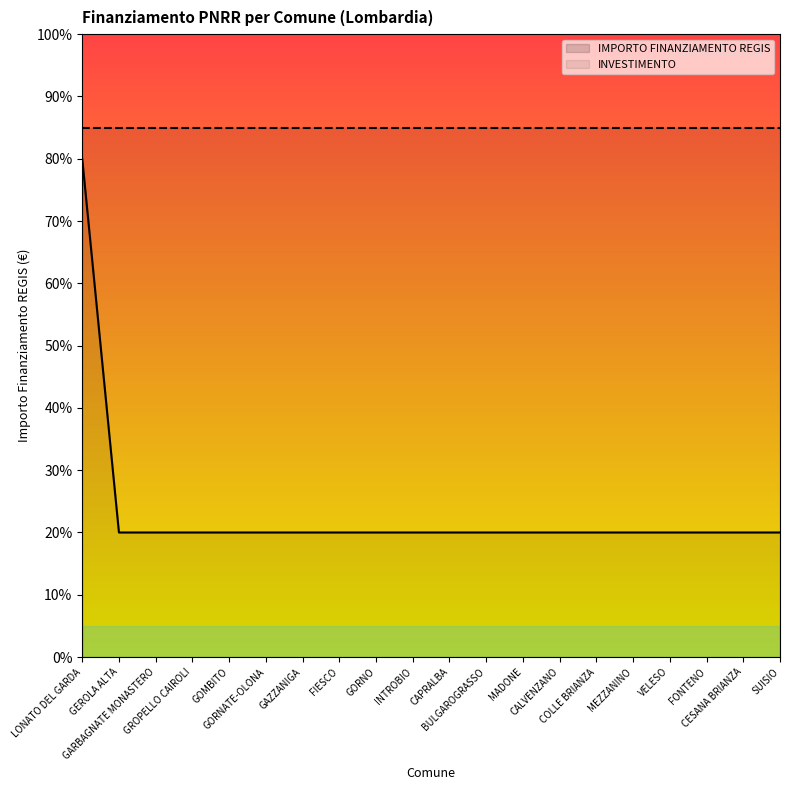

How many lines are shown in the chart?

2